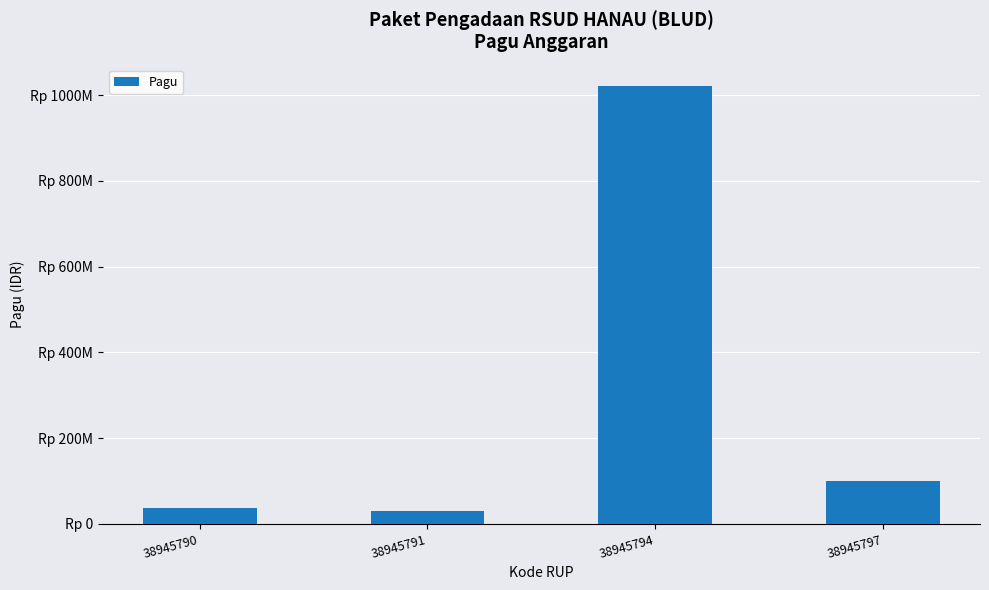

What is the average value?

296500000